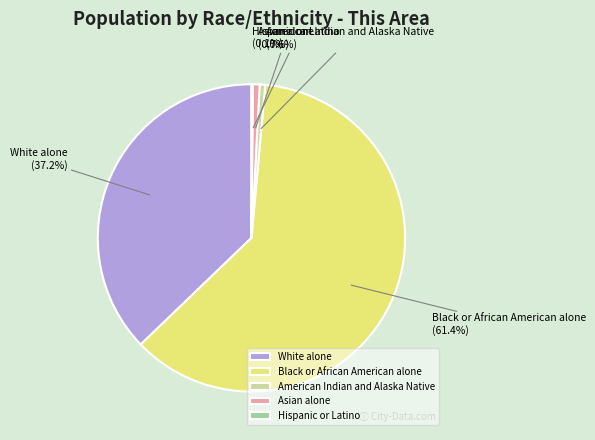

What is the largest slice in the pie chart?

Black or African American alone